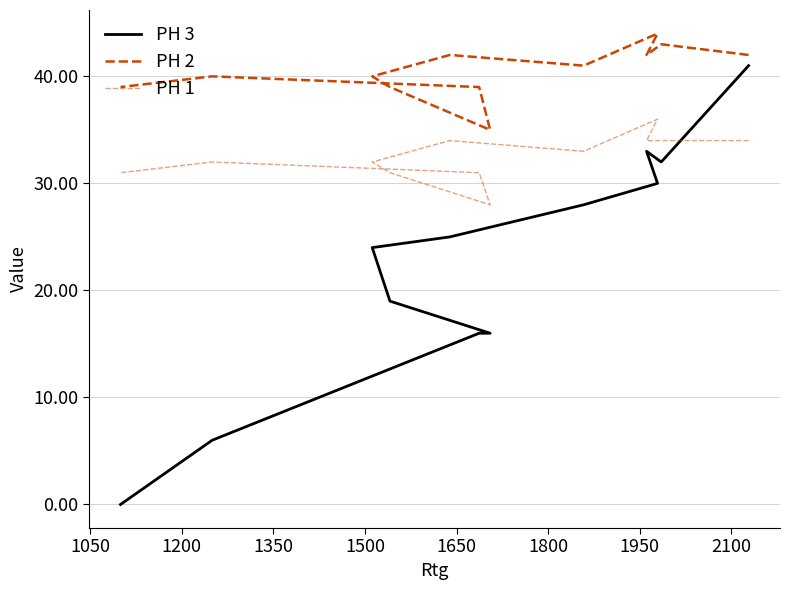

What is the sum of all PH 1 values?

390